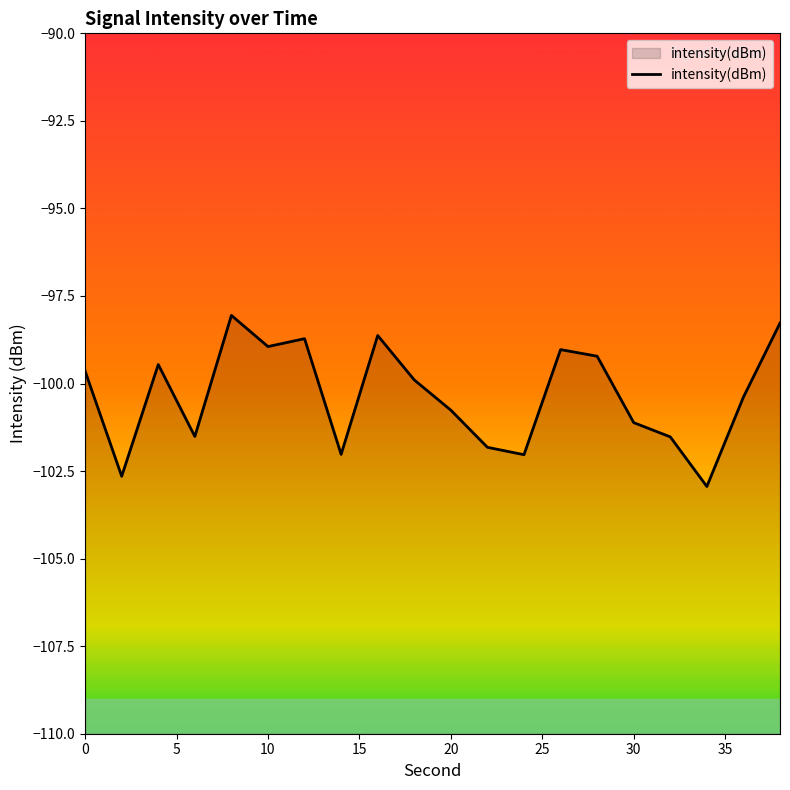

What is the value of the 15th point from the left?

-99.2